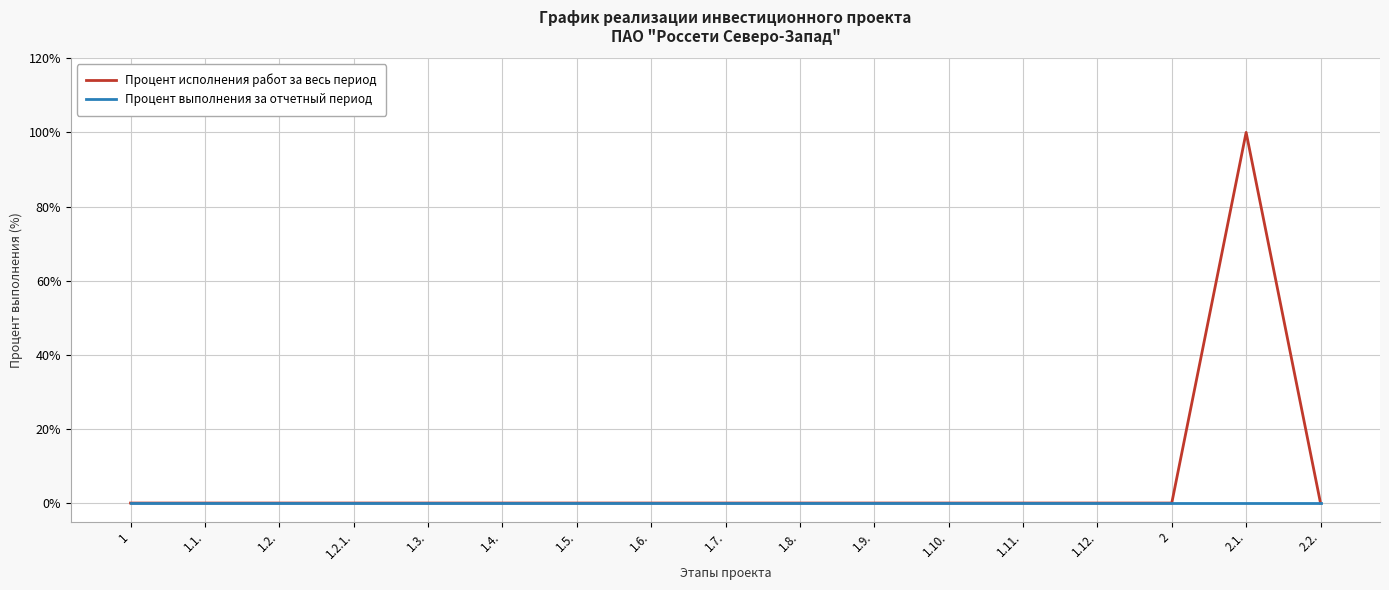

Which series has the widest spread of values?

Процент исполнения работ за весь период